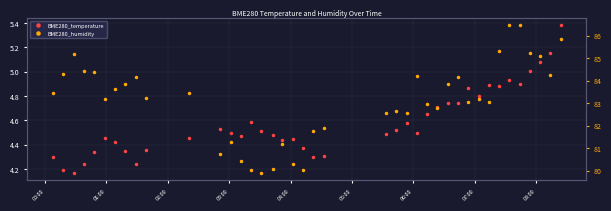

List the series in order of their peak value, highest first.

BME280_humidity, BME280_temperature